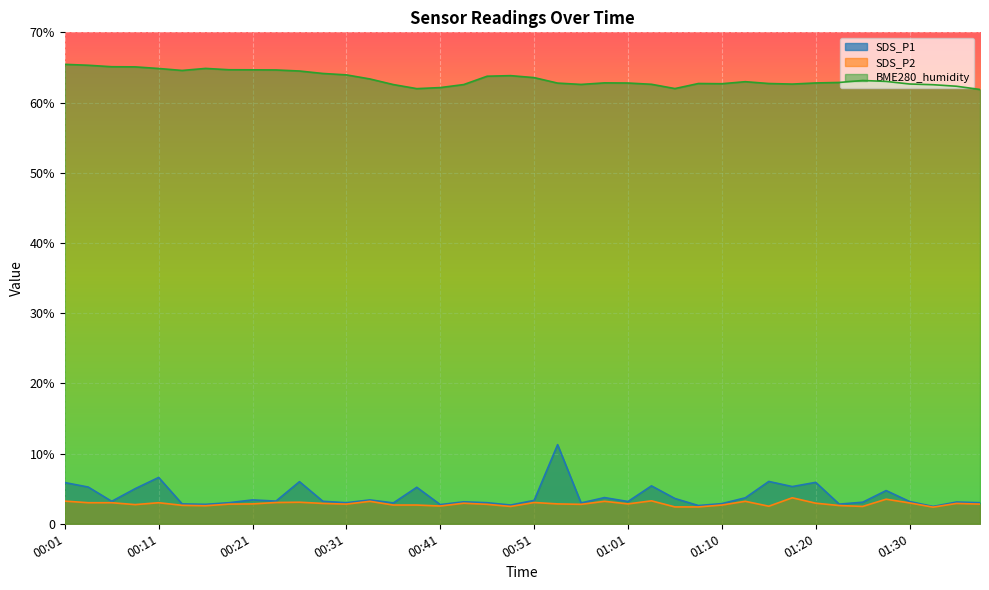

The value of SDS_P1 at 01:03 is 9.6. True or false?

False